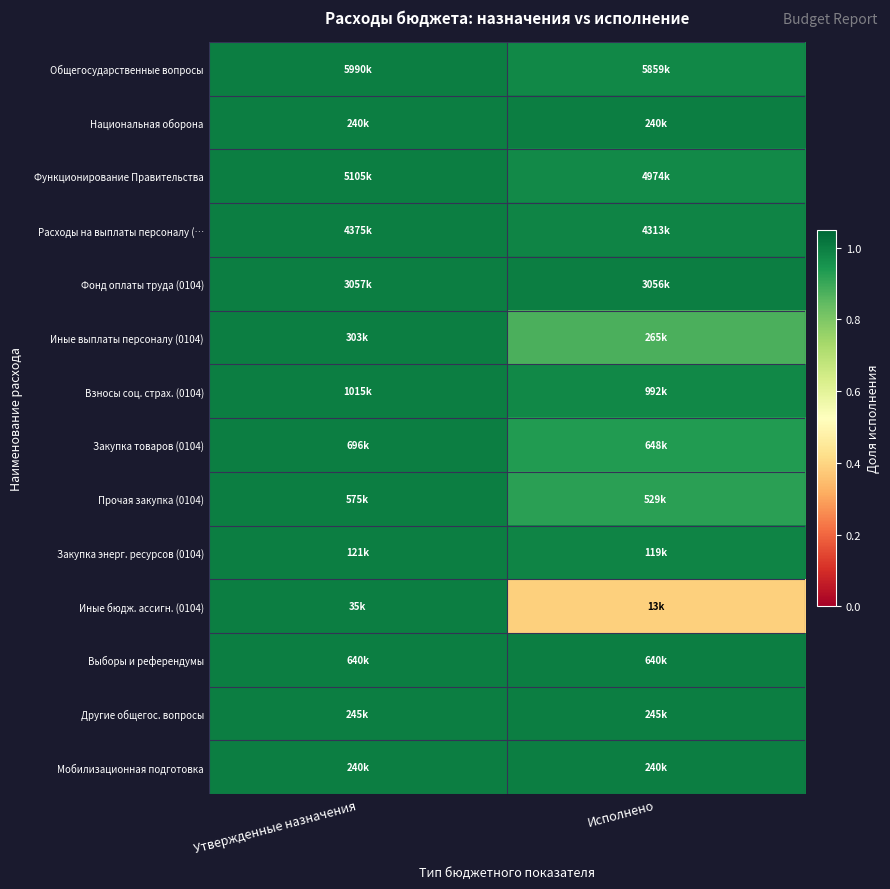

At which category does the chart reach its minimum across all series?

Исполнено